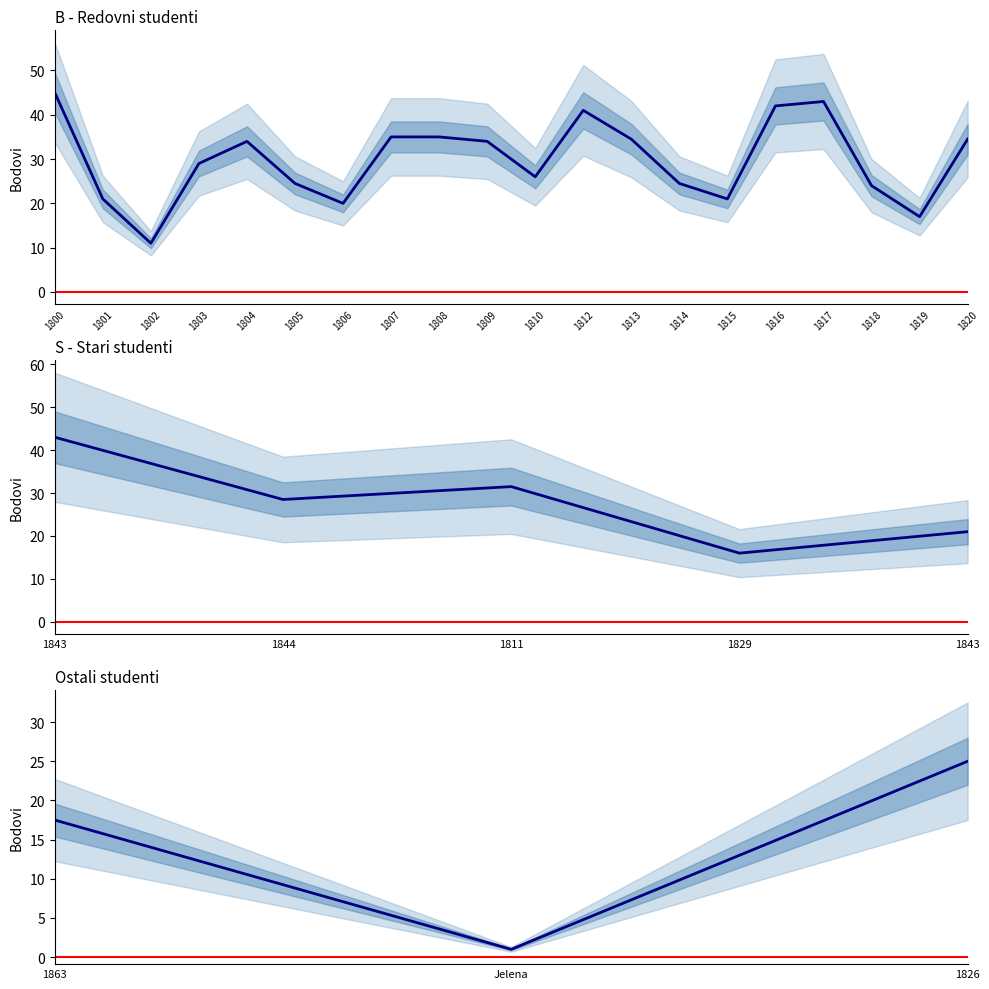

What is the smallest value displayed?

1.0